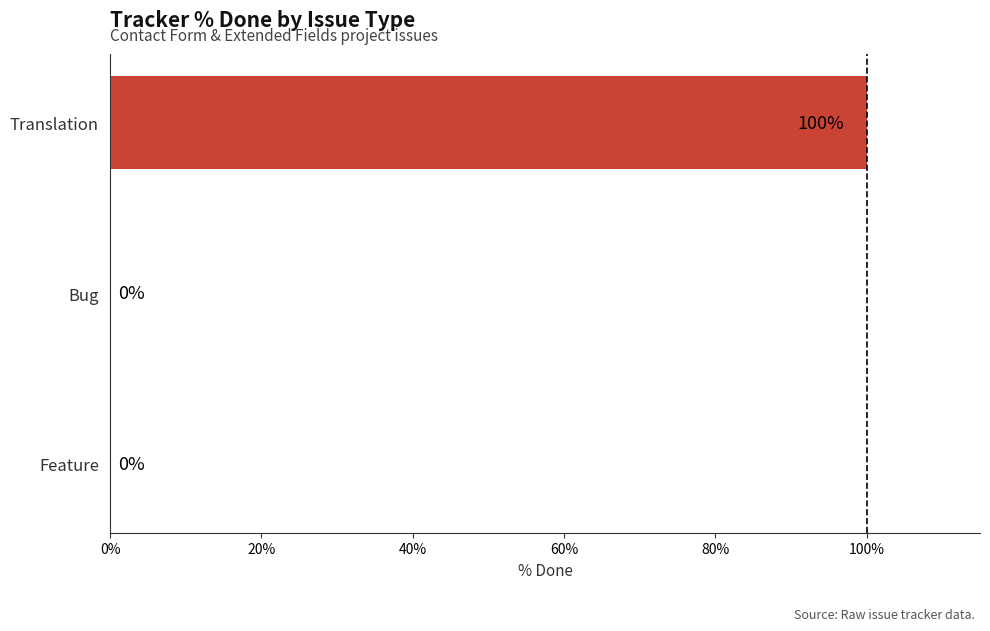

True or false: the data shows 0 at Feature.

True